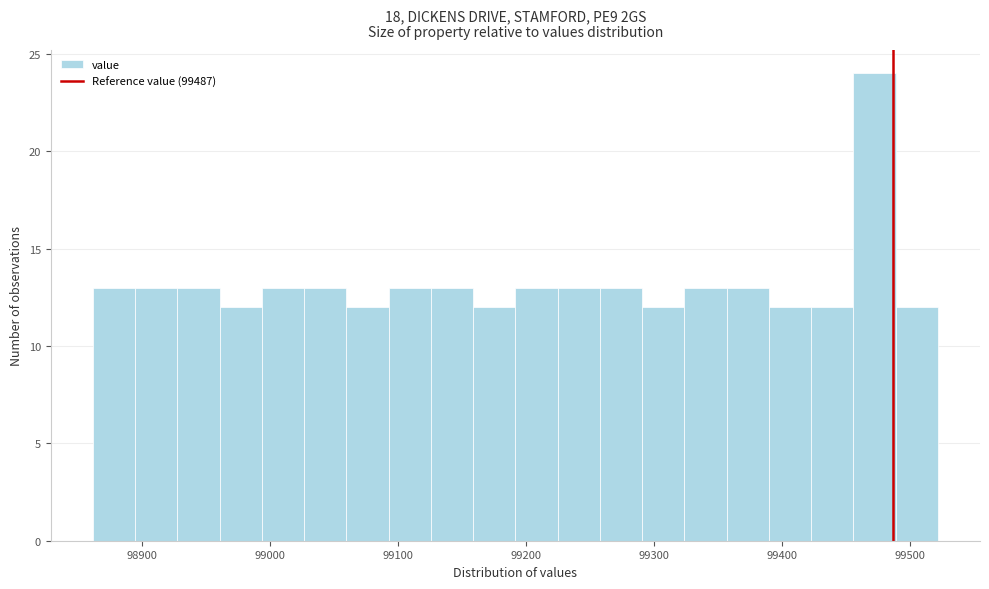

Read against the x-axis, roughly where is the centre of the tallest bar?

99470